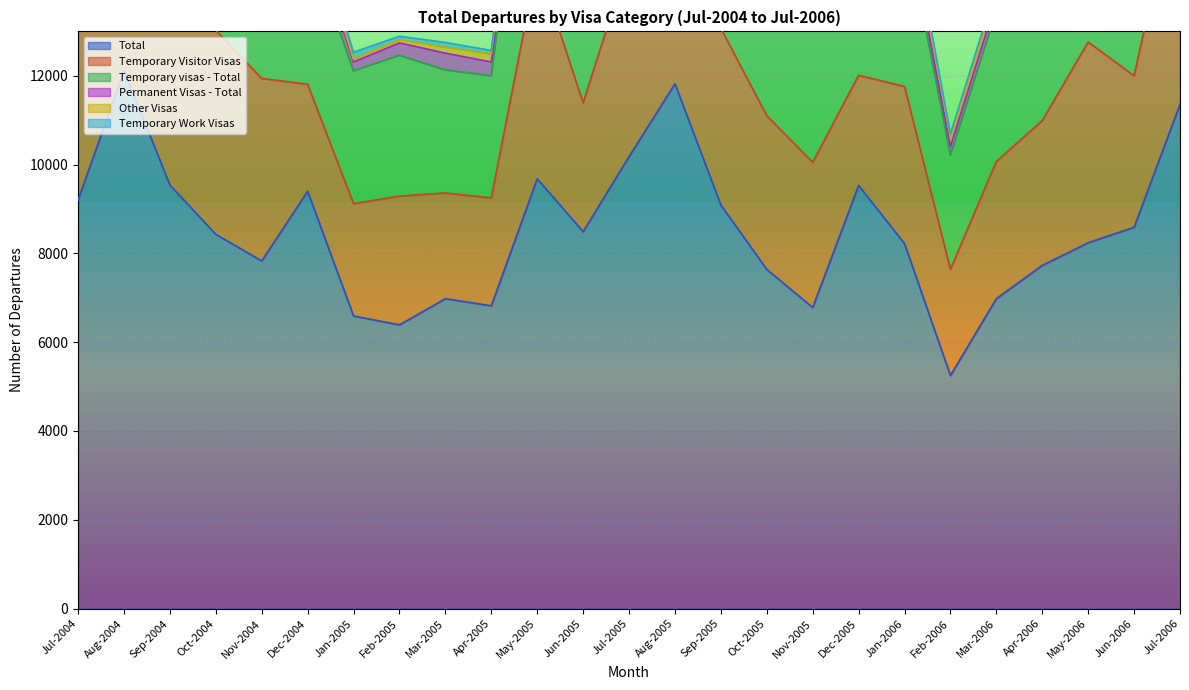

What is the difference between the maximum and minimum values in the Temporary visas - Total series?

4980